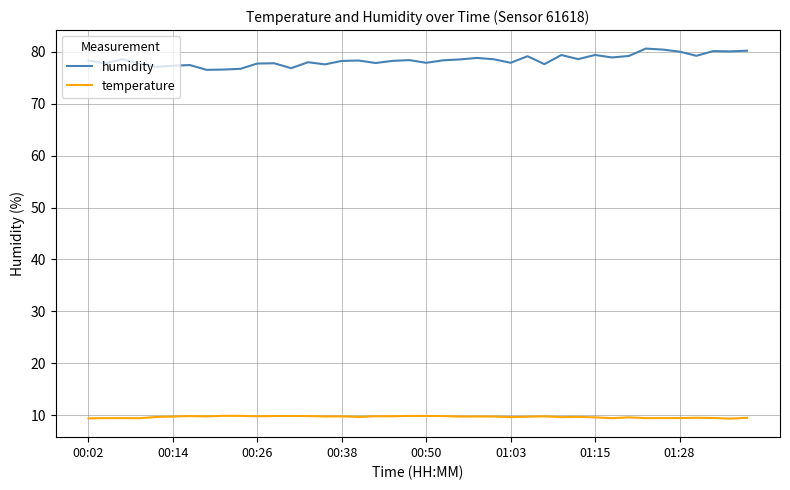

What is the average value of the temperature series?

9.6